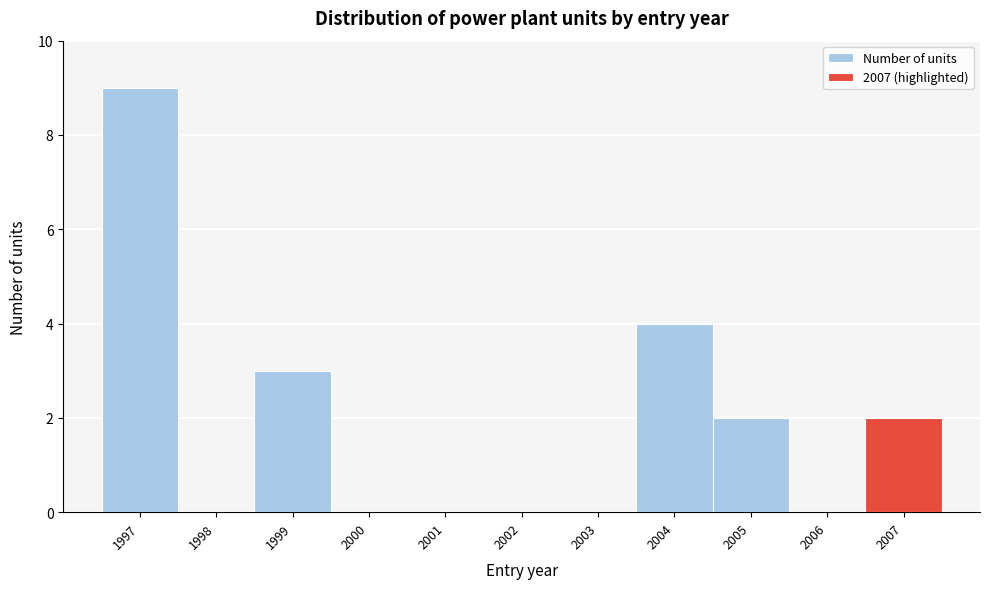

Reading left to right, list every bar in this chart as the range it spans on the x-axis followed by its height. The values are not printed on the chart, so give them approximately, as read against the axis.

1996.5 to 1997.5: 9
1997.5 to 1998.5: 0
1998.5 to 1999.5: 3
1999.5 to 2000.5: 0
2000.5 to 2001.5: 0
2001.5 to 2002.5: 0
2002.5 to 2003.5: 0
2003.5 to 2004.5: 4
2004.5 to 2005.5: 2
2005.5 to 2006.5: 0
2006.5 to 2007.5: 2